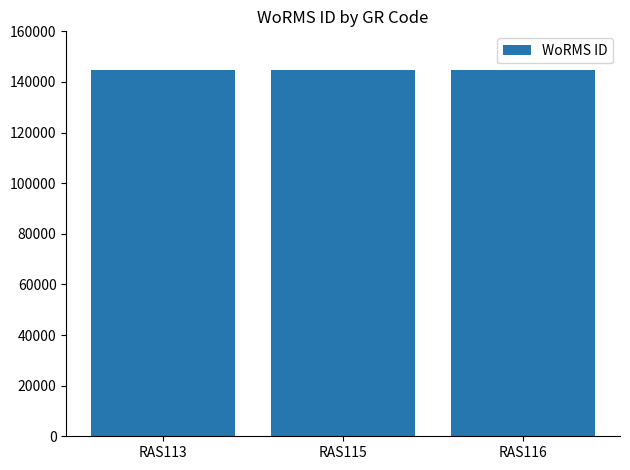

What is the value of the 2nd bar from the left?

144628